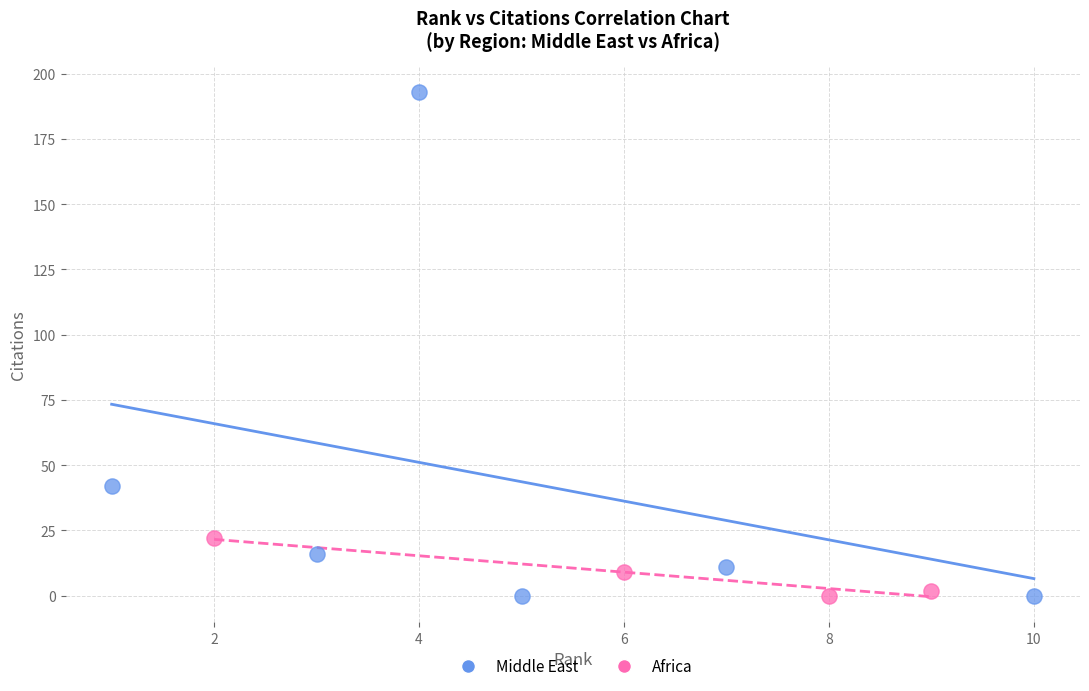

Which series reaches the maximum Y coordinate?

Middle East